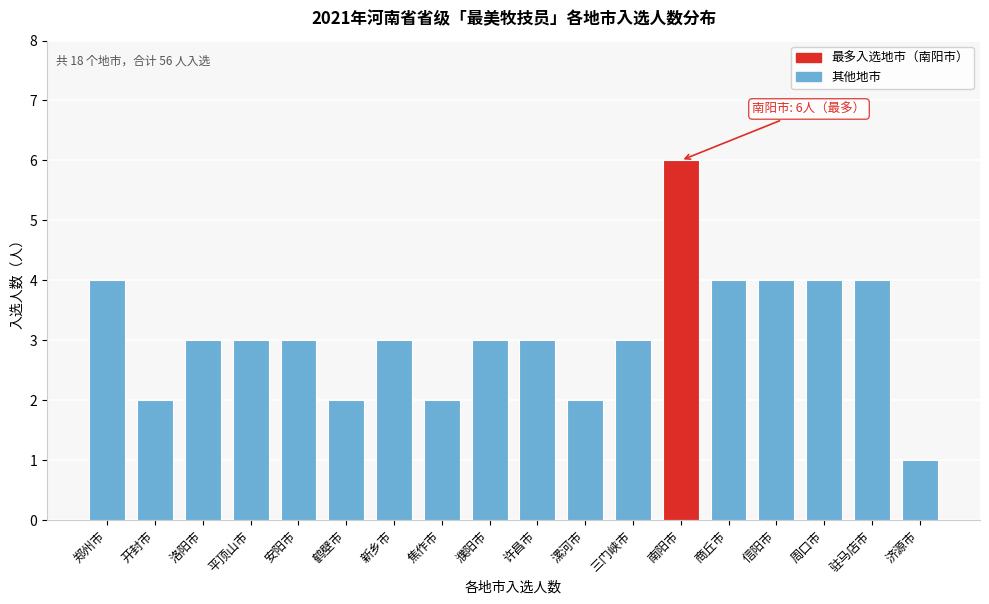

Reading left to right, list all the values displayed in this chart.

郑州市=4	开封市=2	洛阳市=3	平顶山市=3	安阳市=3	鹤壁市=2	新乡市=3	焦作市=2	濮阳市=3	许昌市=3	漯河市=2	三门峡市=3	南阳市=6	商丘市=4	信阳市=4	周口市=4	驻马店市=4	济源市=1